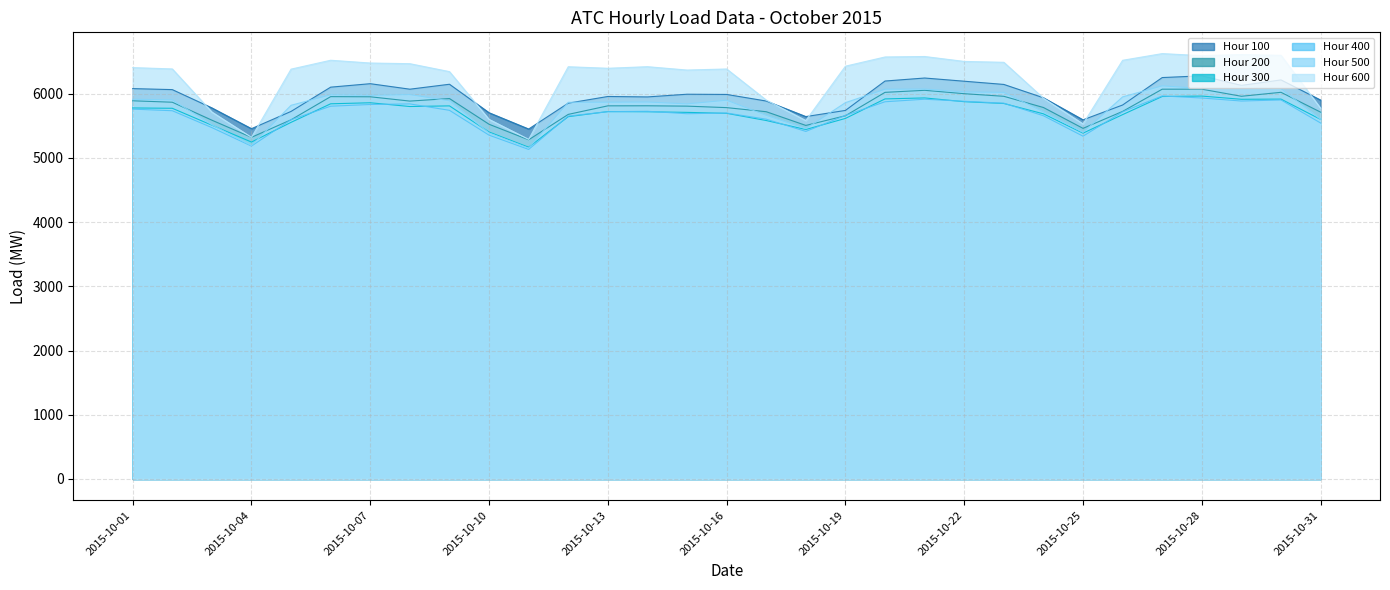

What is the average value of the Hour 600 series?

6229.8